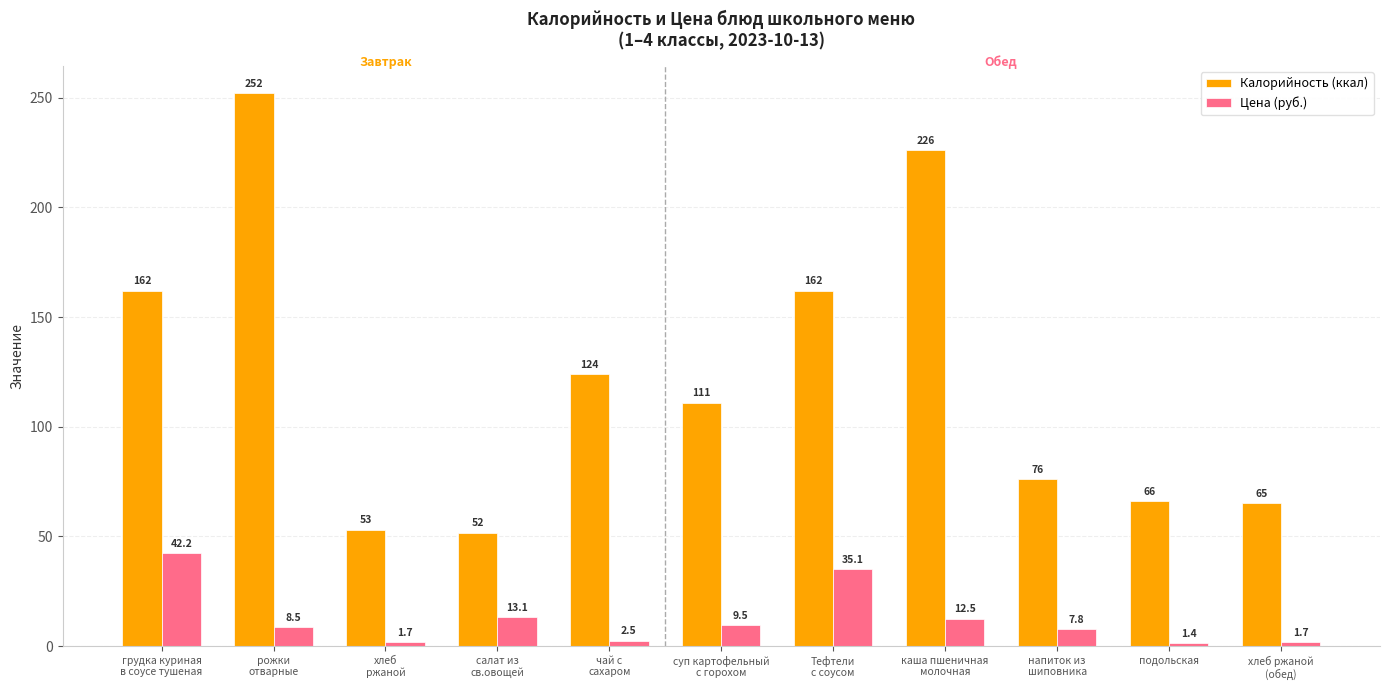

What is the label of the 5th bar from the right?

Тефтели
с соусом